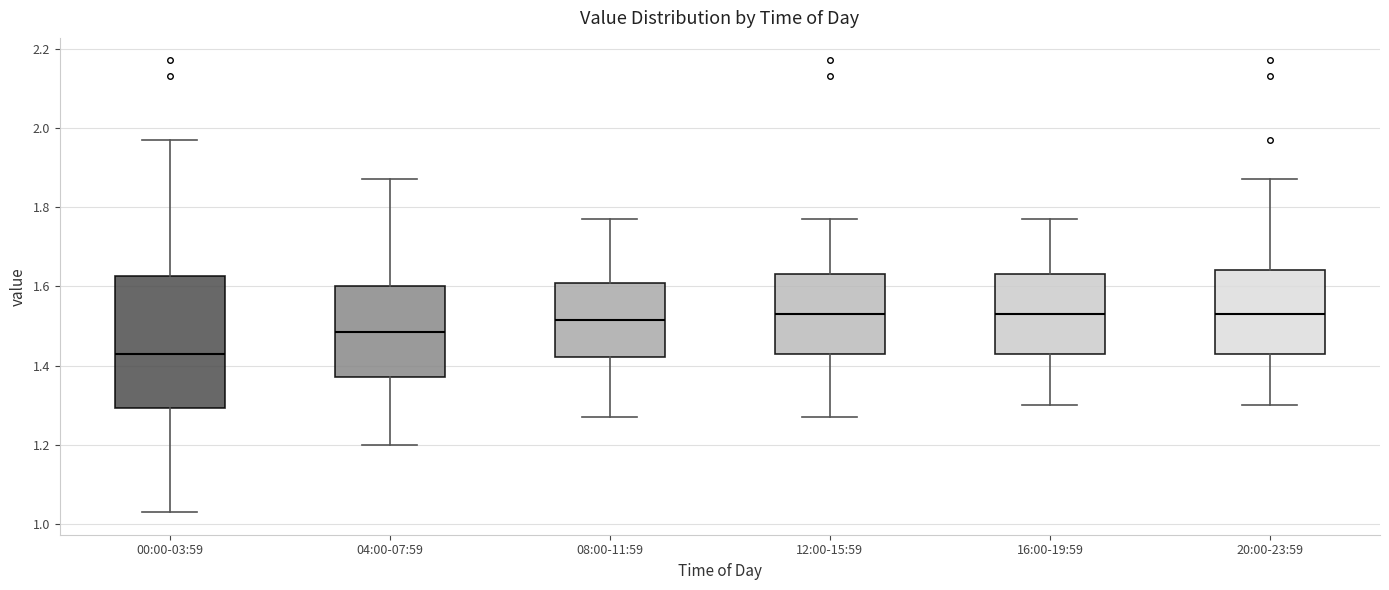

Where does the lower whisker of the box for 04:00-07:59 end on the y-axis? The values are not printed on the chart, so give them approximately, as read against the axis.

1.20